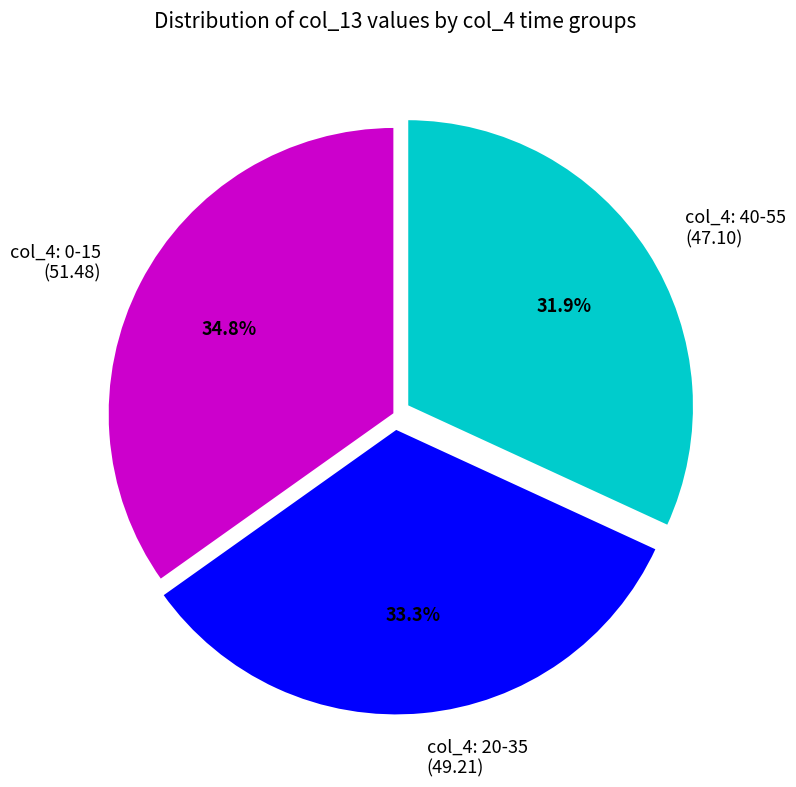

How many slices are in this pie chart?

3